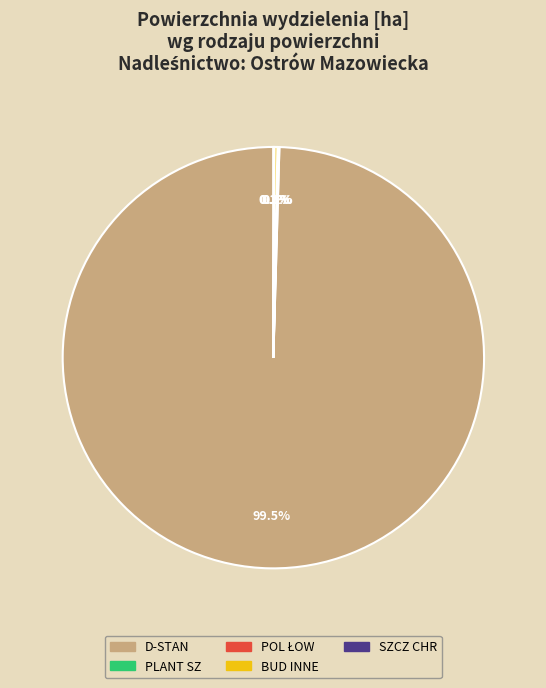

Which slice is the largest?

D-STAN